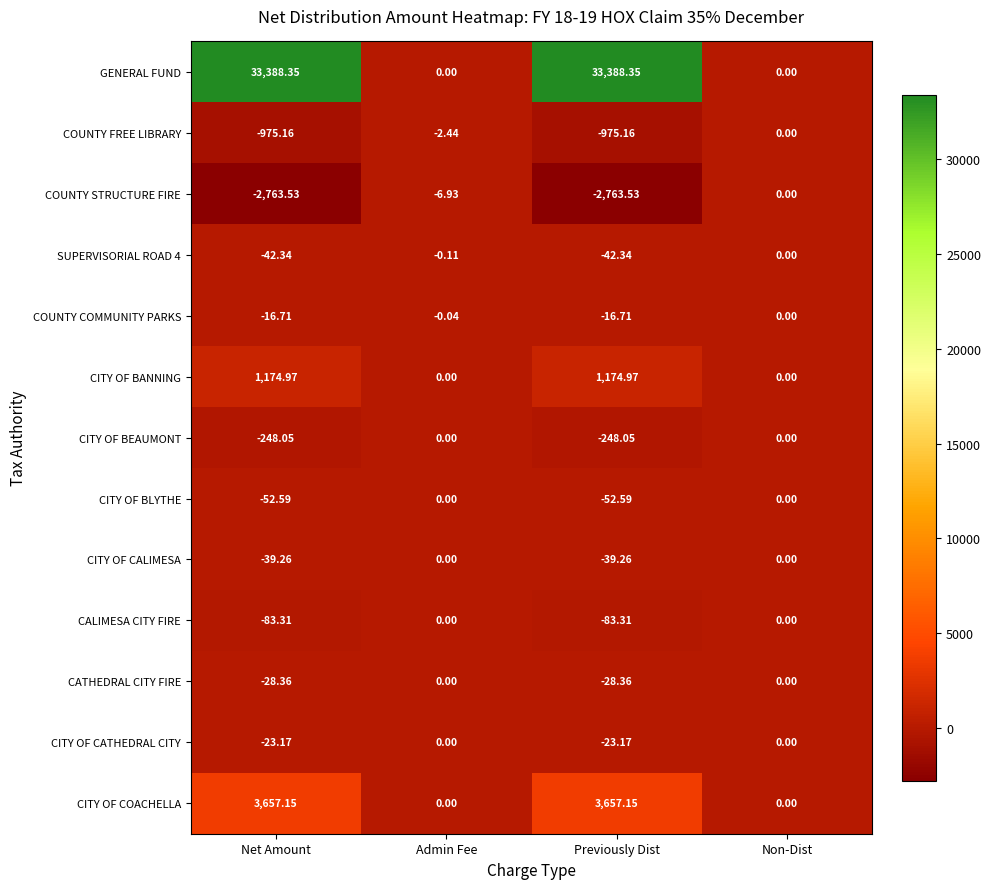

At which label is COUNTY FREE LIBRARY closest to -487?

Admin Fee